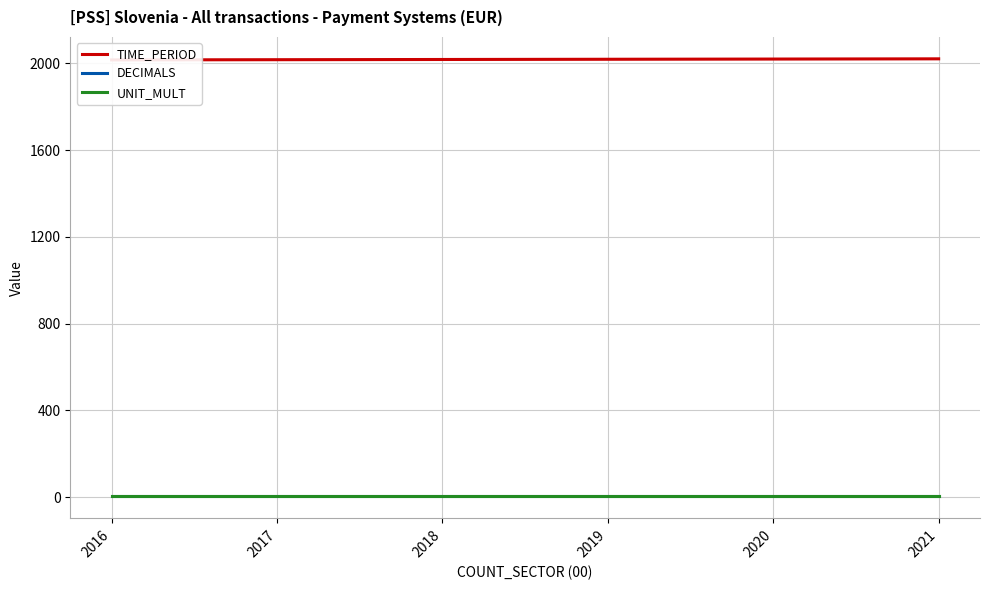

Count the number of categories in the chart.

6